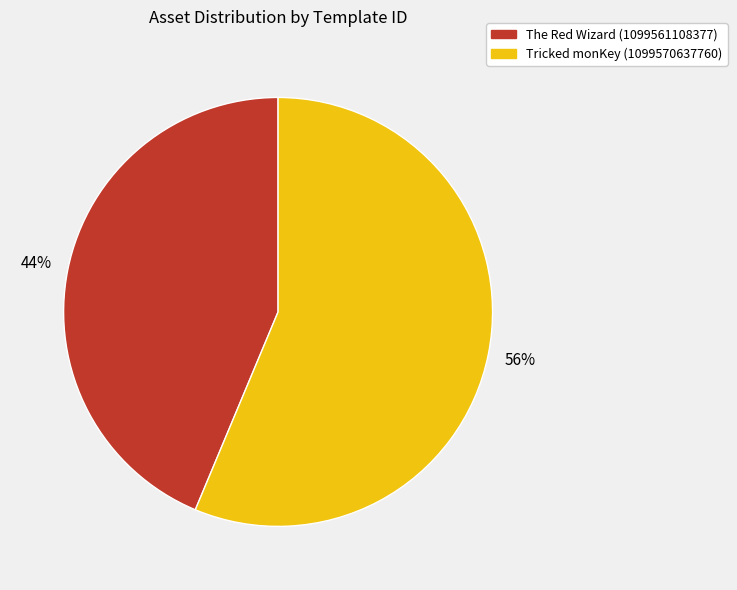

Which slice is the smallest?

The Red Wizard (1099561108377)